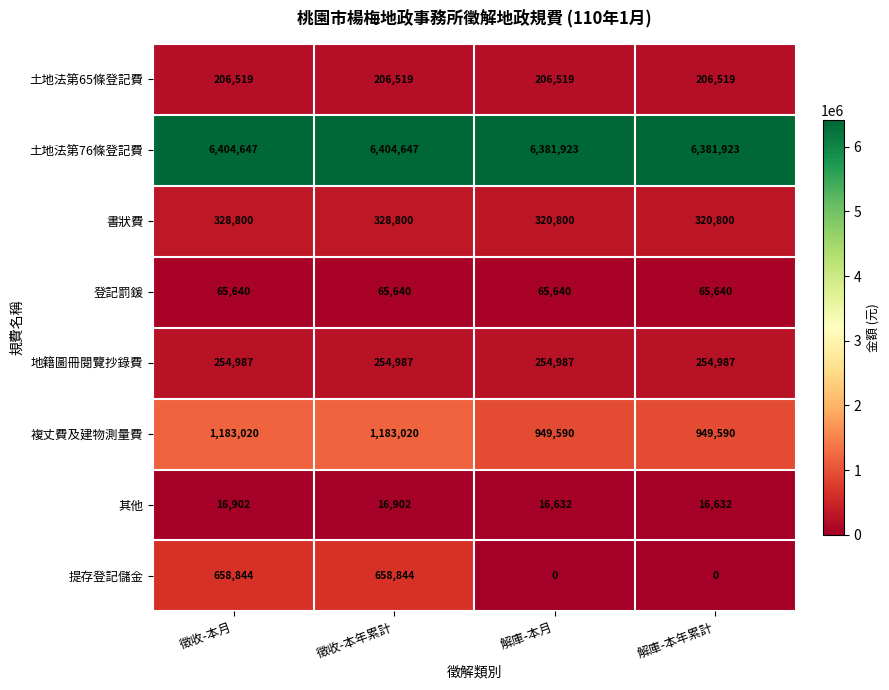

The value of 登記罰鍰 at 解庫-本年累計 is 65640. True or false?

True